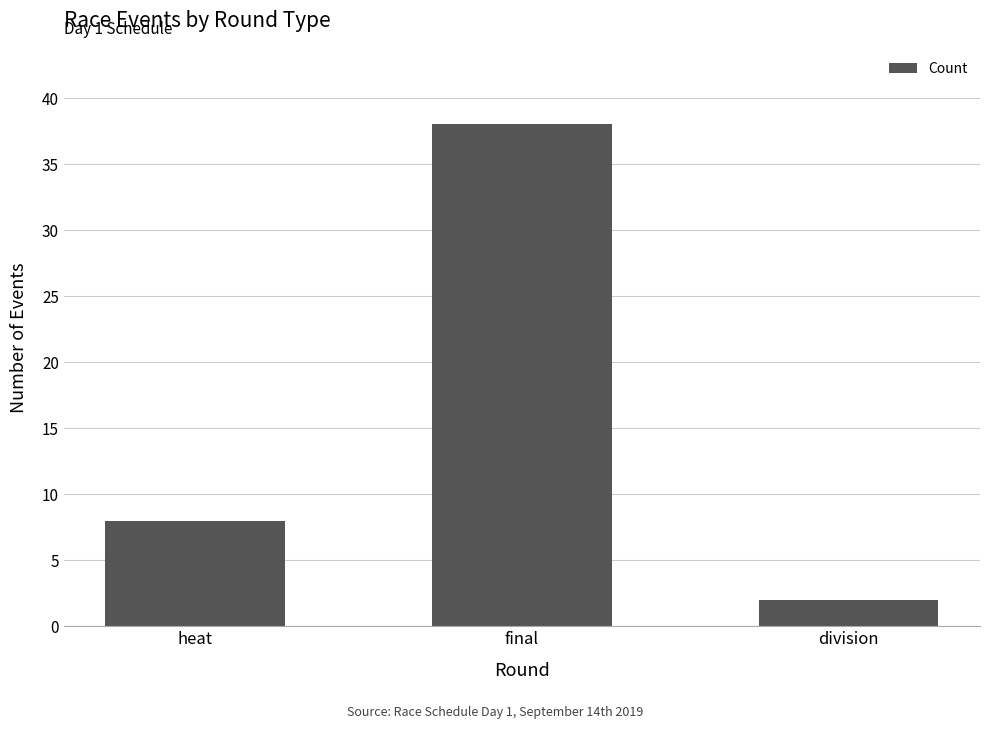

What is the value of the 3rd bar from the left?

2